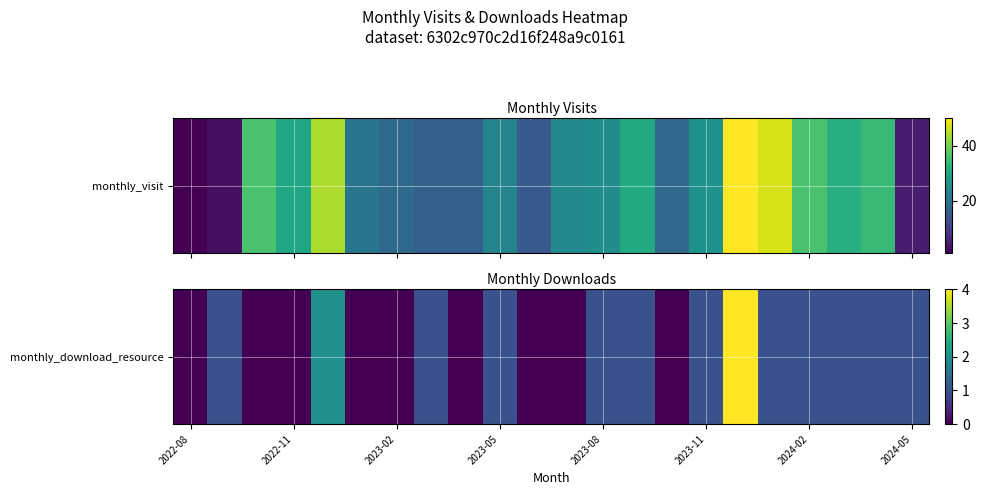

At which category does the chart reach its minimum across all series?

2022-08